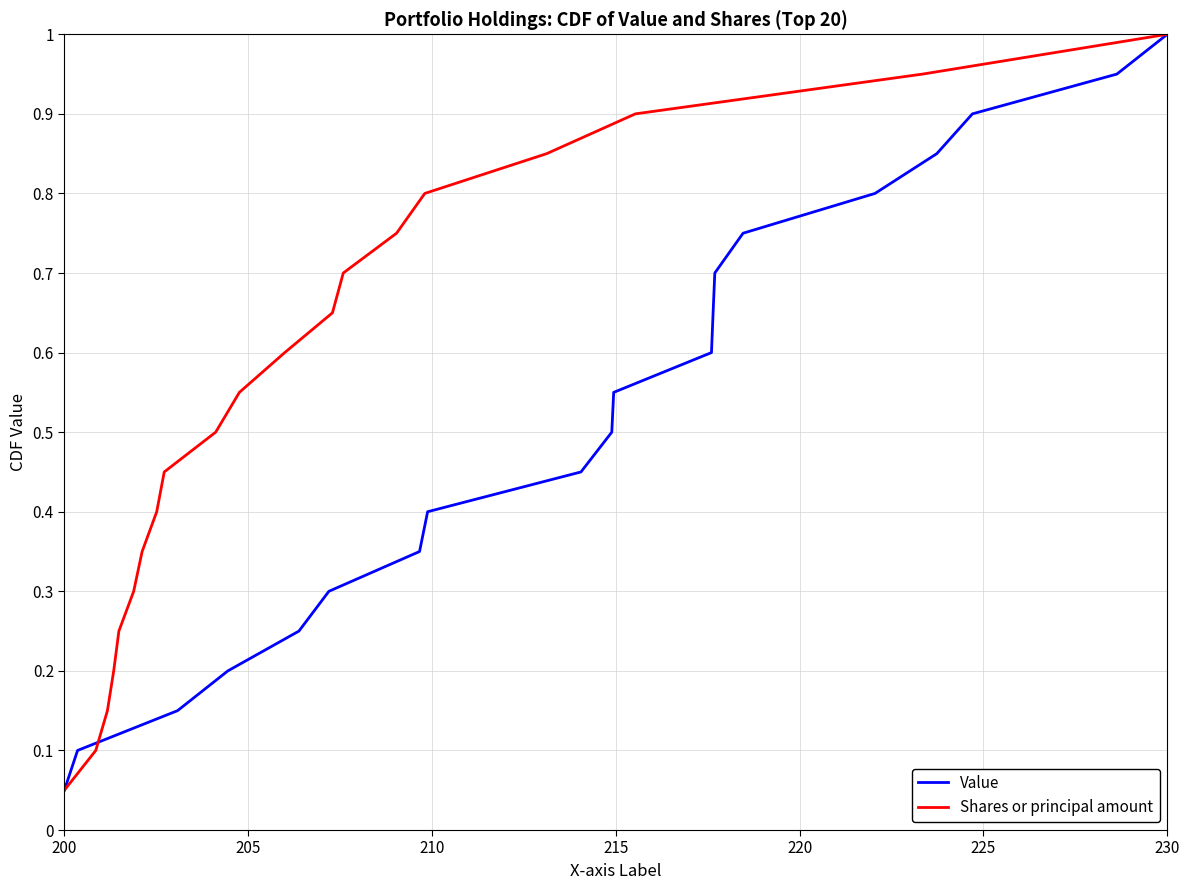

At which label is Value closest to 0?

200